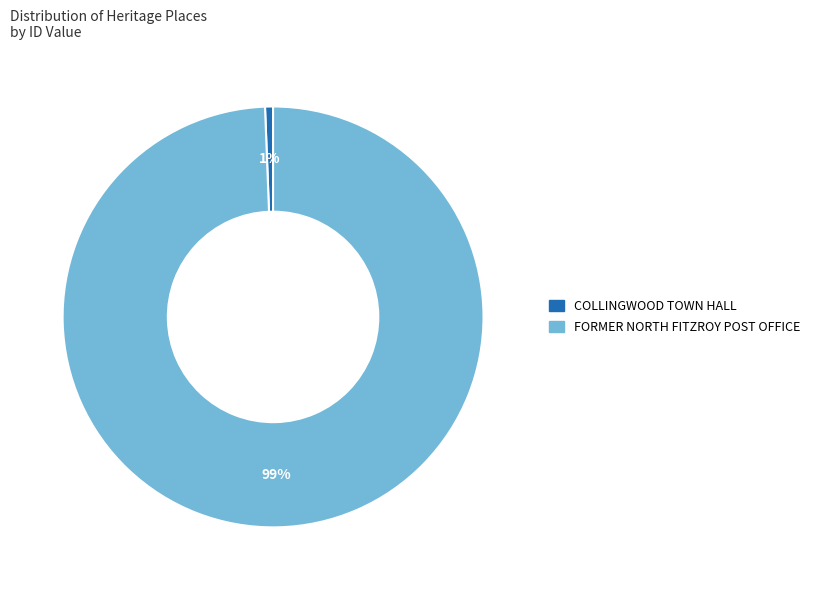

To the nearest percent, what is the average slice percentage?

50%